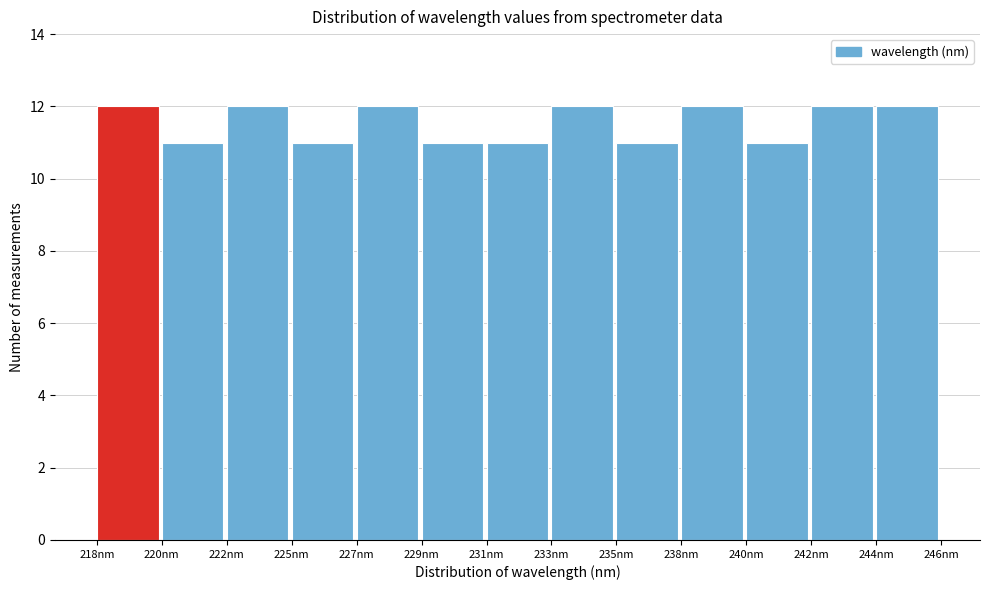

Reading left to right, transcribe all the data shown in this chart.

218nm=12	220nm=11	222nm=12	225nm=11	227nm=12	229nm=11	231nm=11	233nm=12	235nm=11	238nm=12	240nm=11	242nm=12	244nm=12